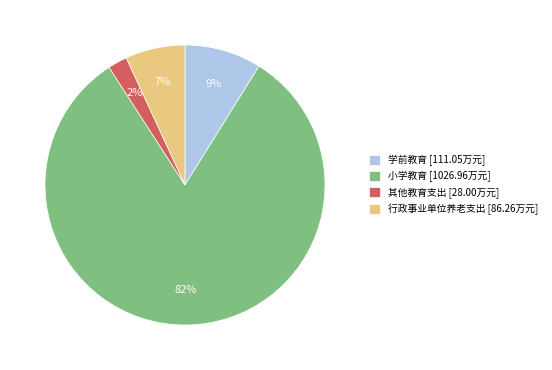

Combined, do 小学教育 [1026.96万元] and 学前教育 [111.05万元] account for over 50%?

Yes